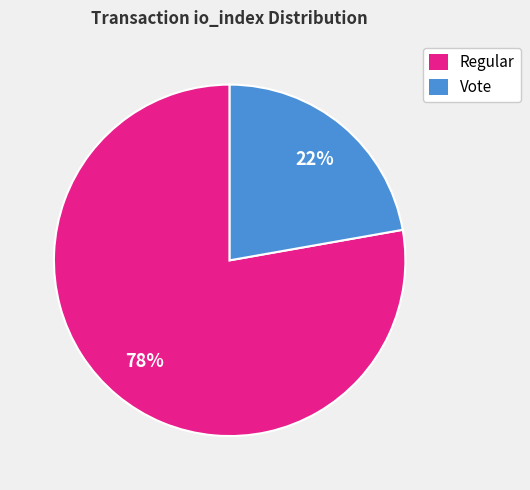

To the nearest percent, what is the difference between the largest and smallest slice percentages?

56%